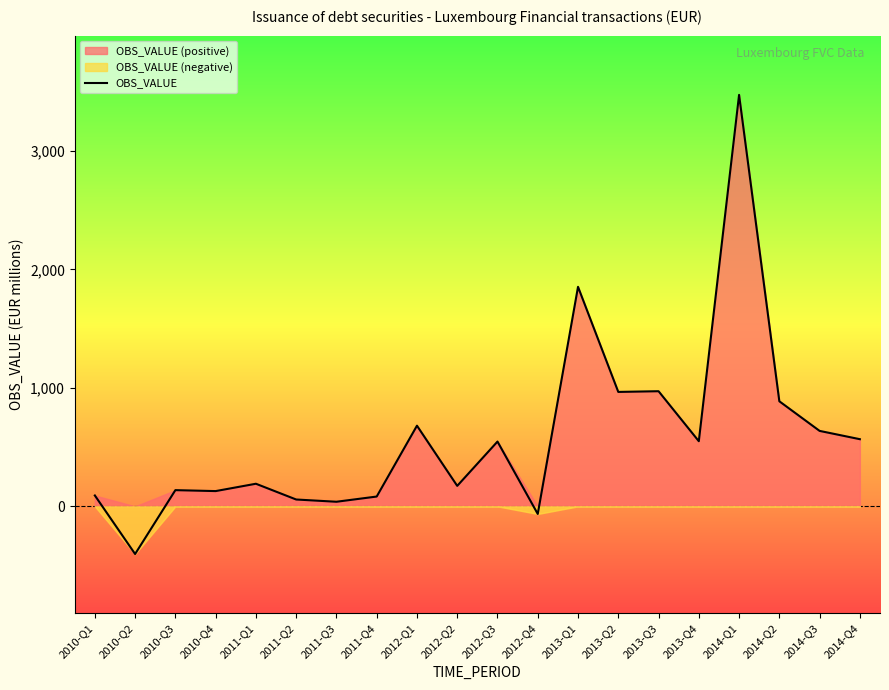

What is the average value?

578